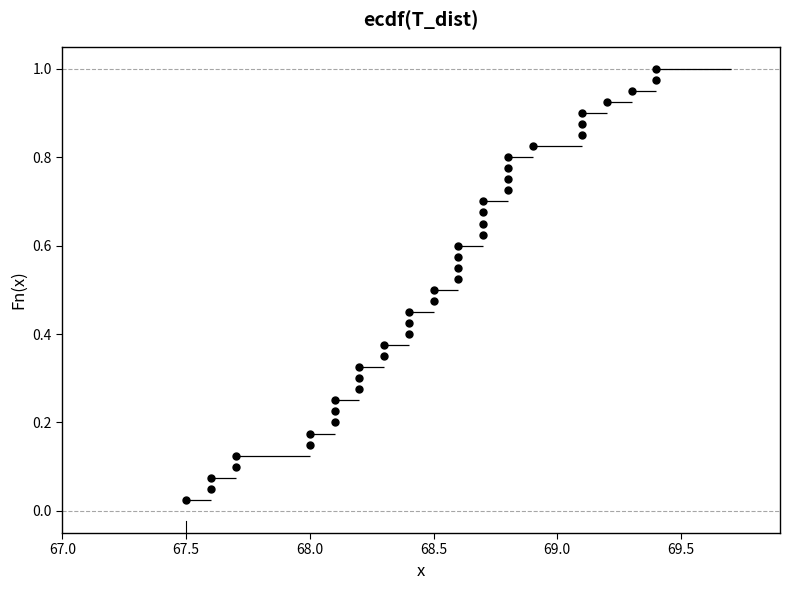

What is the range of X values (max minus min)?

1.9